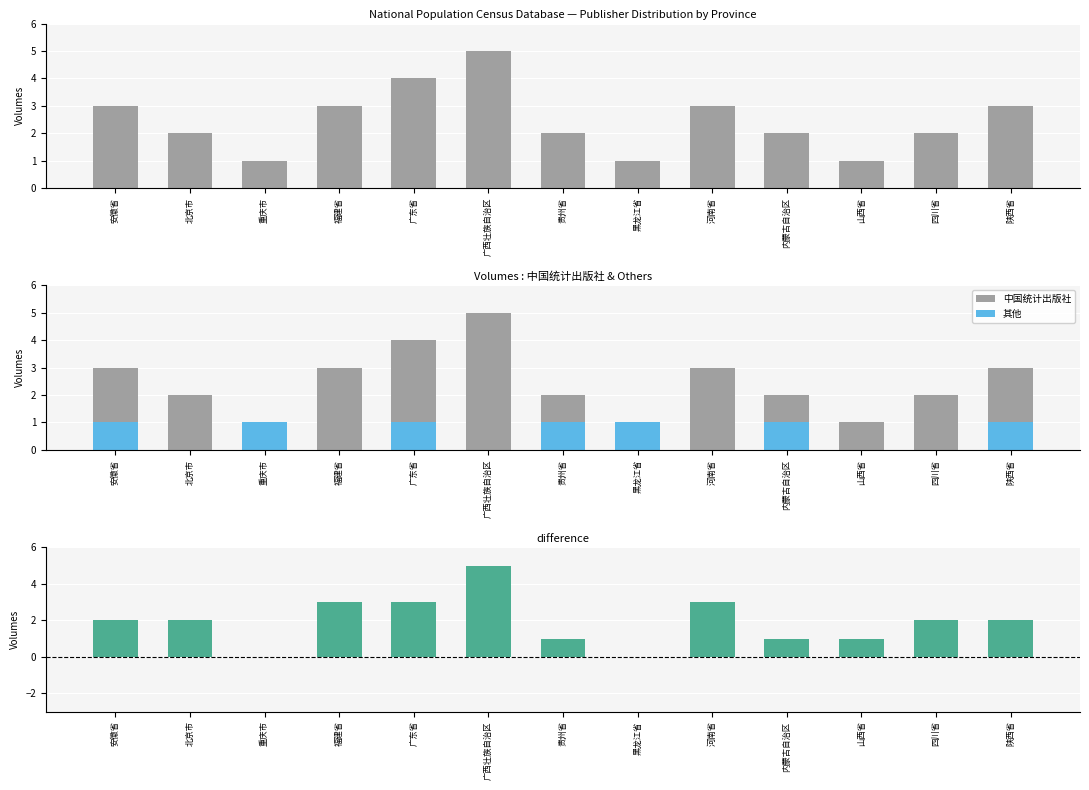

What is the label of the 10th bar from the left?

内蒙古自治区